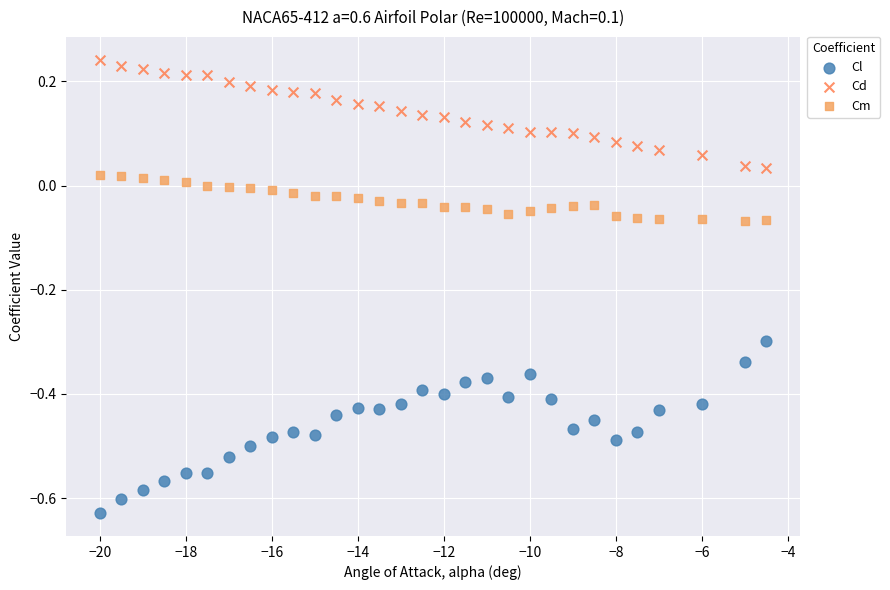

Which series contains the lowest Y value?

Cl